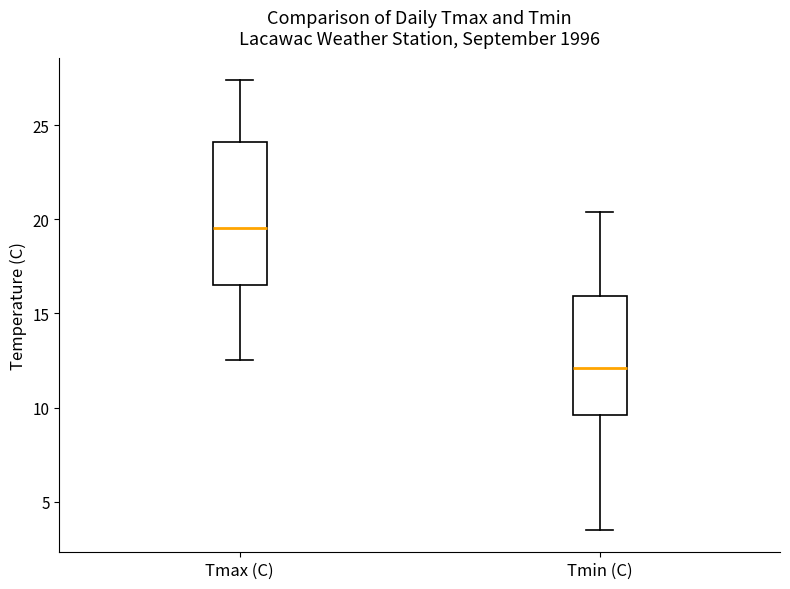

Where does the upper whisker of the box for Tmin (C) end on the y-axis? The values are not printed on the chart, so give them approximately, as read against the axis.

20.5